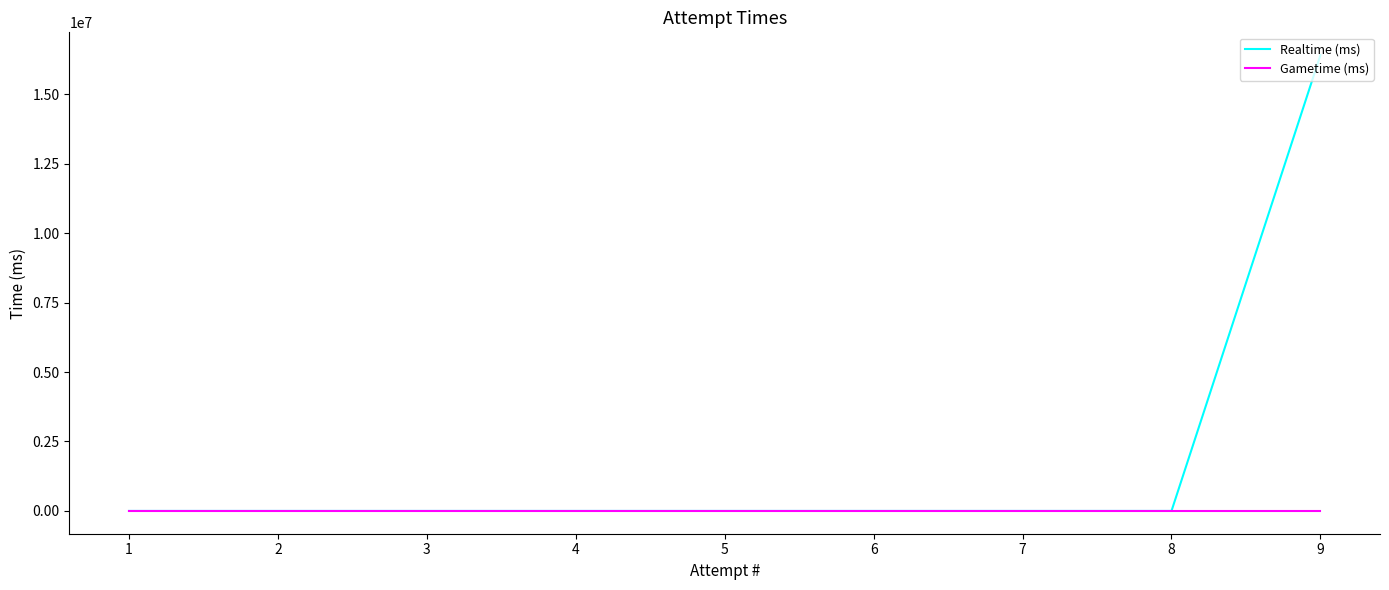

Rank the categories by Realtime (ms) value from highest to lowest.

9, 8, 7, 6, 5, 4, 3, 2, 1